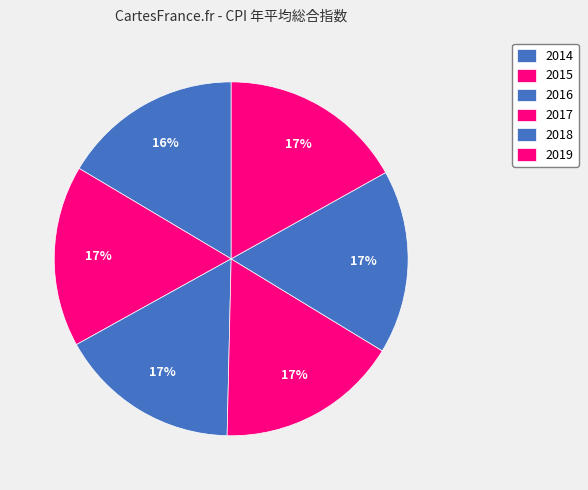

How many segments does this pie chart have?

6